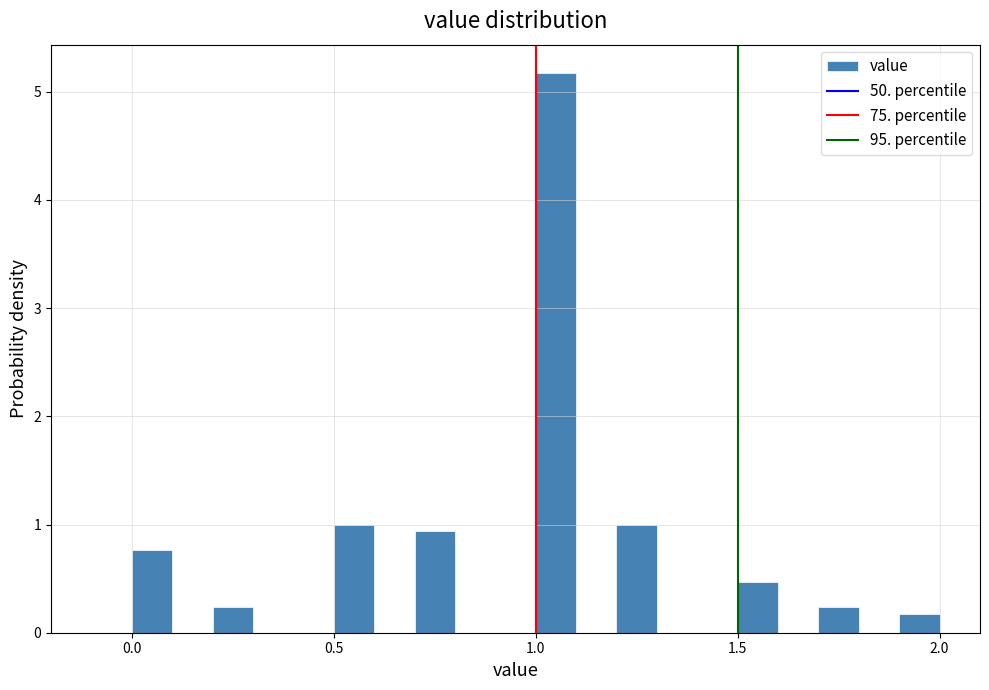

Around what value on the x-axis is the tallest bar? Give the approximate position of its centre, as read against the axis.

1.05